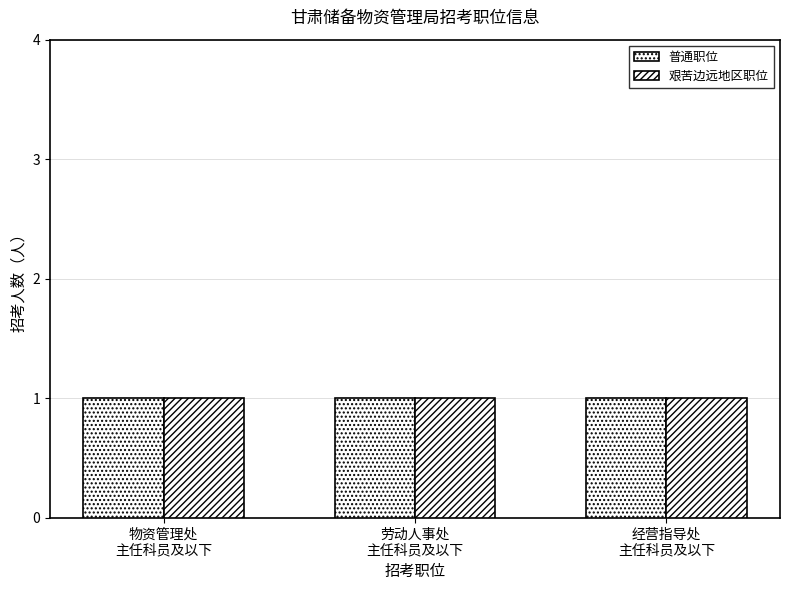

What is the minimum value for 招考人数?

1